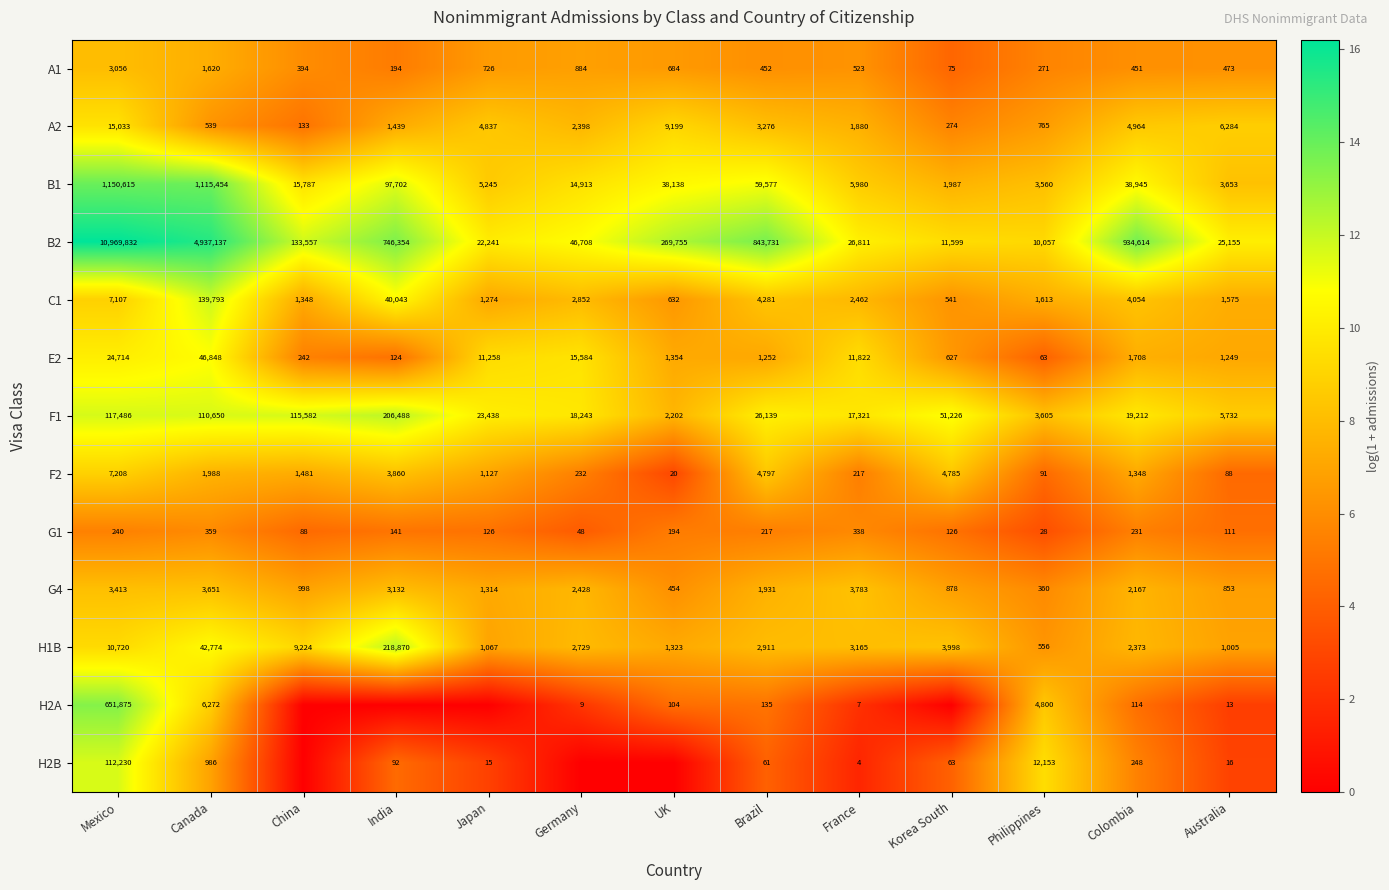

The value of E2 at China is 3.8. True or false?

False